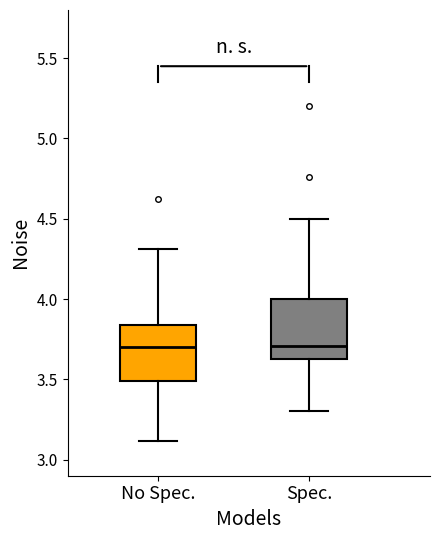

Reading left to right, transcribe this box plot: for each box, give where its median line is, the range the box spans, and where its two whiskers end, as read against the y-axis. The values are not printed on the chart, so give them approximately, as read against the axis.

No Spec.: median 3.70, box 3.50 to 3.85, whiskers 3.10 to 4.30
Spec.: median 3.70, box 3.65 to 4.00, whiskers 3.30 to 4.50